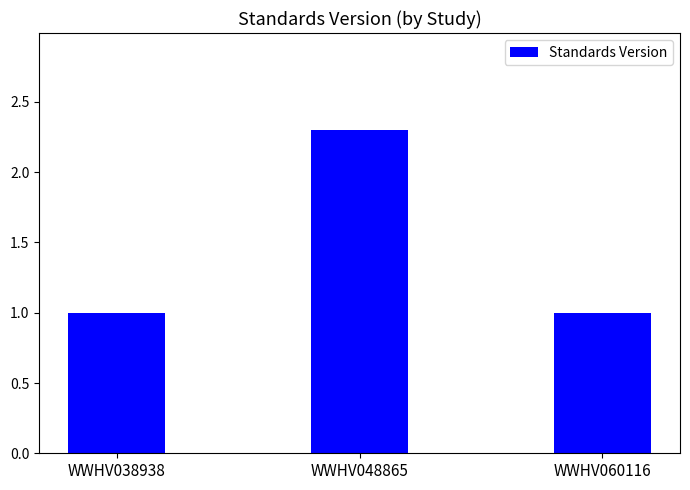

What is the change in value from WWHV038938 to WWHV048865?

+1.3